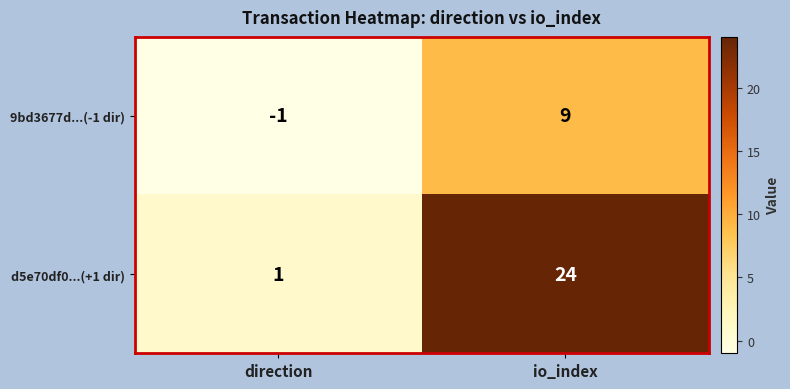

What is the sum of all d5e70df0...(+1 dir) values?

25